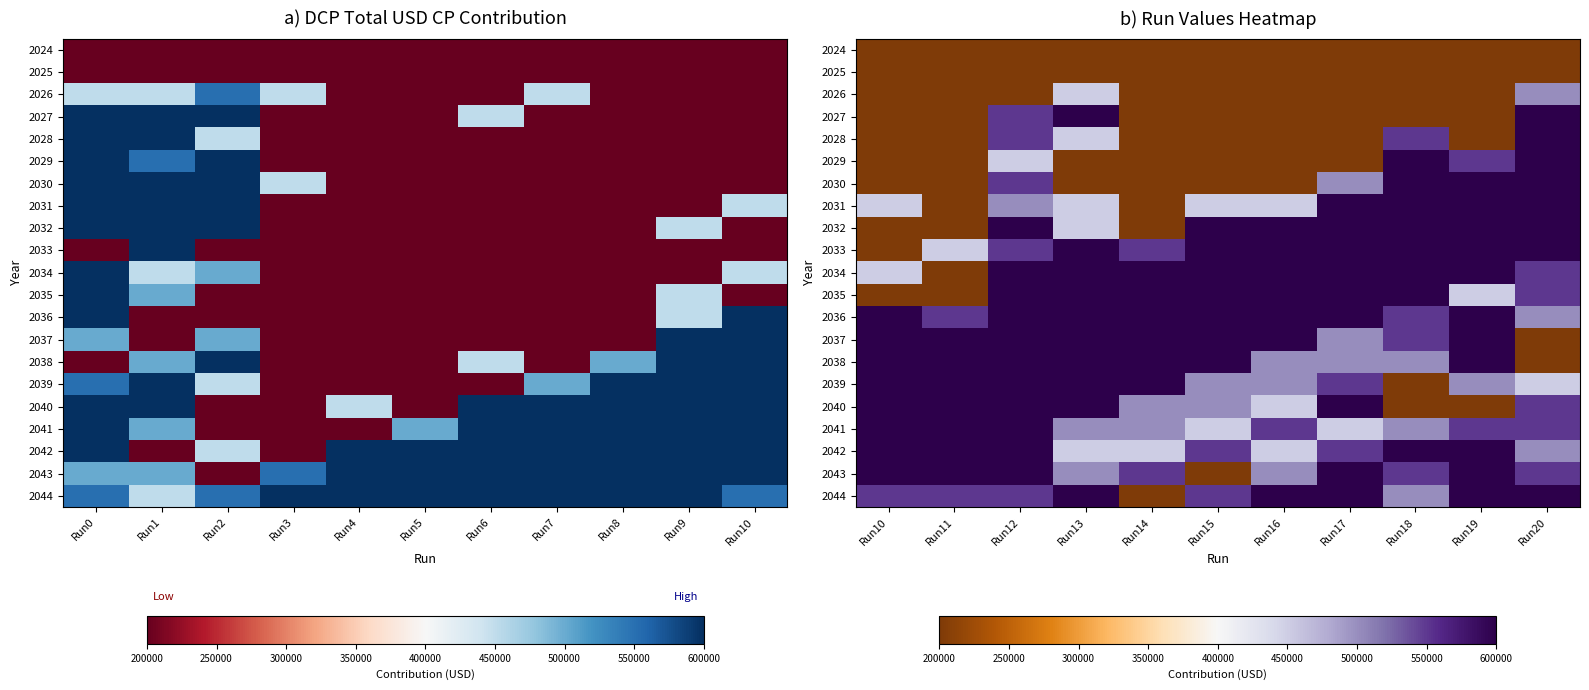

Is it true that 2025 equals 48824 at Run12?

False